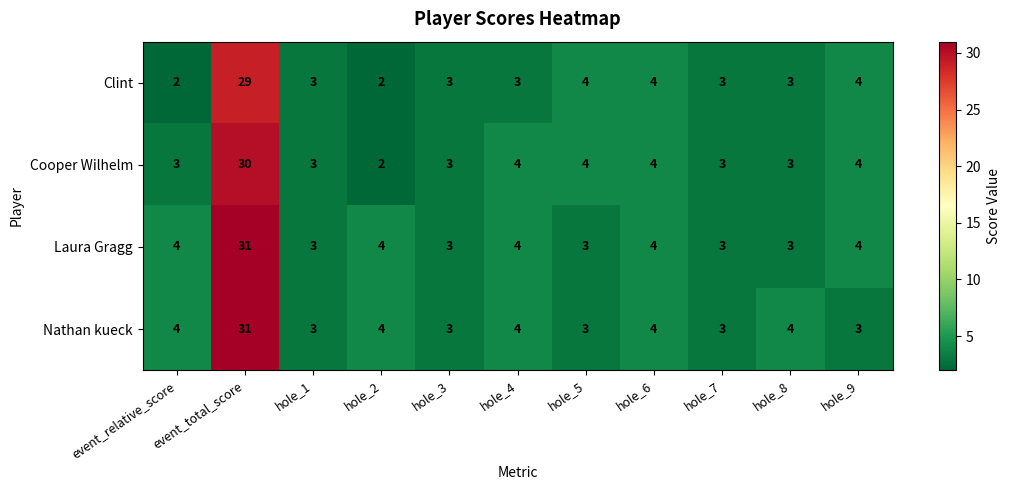

Between event_relative_score and hole_2, which series saw the biggest shift?

Cooper Wilhelm